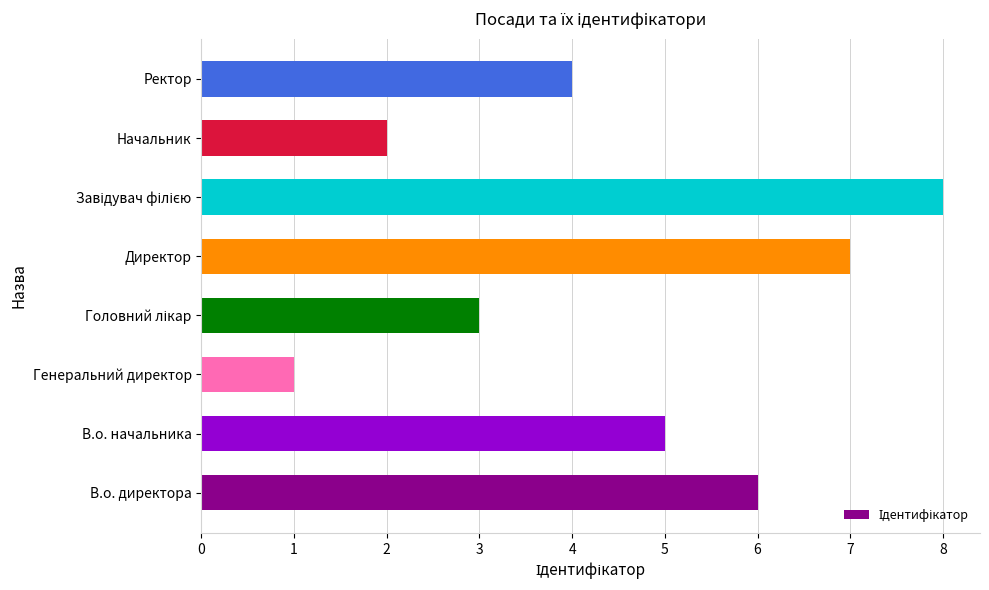

What is the difference between the second highest and second lowest values?

5